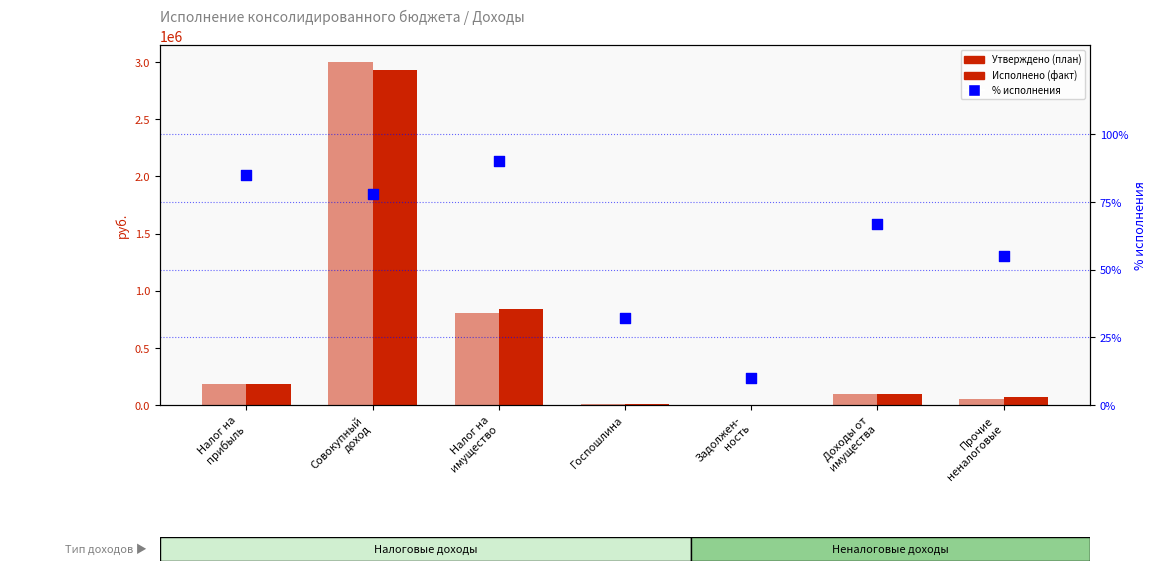

At how many categories does at least one series exceed 234862?

2